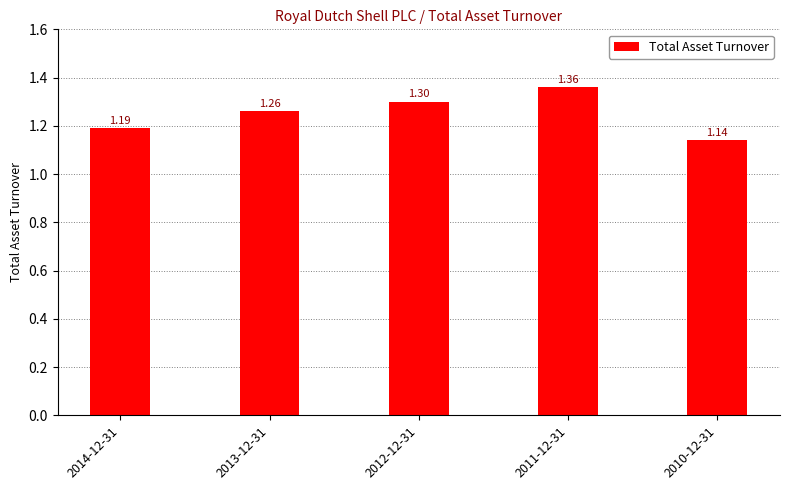

What is the sum of the values at 2011-12-31 and 2013-12-31?

2.6